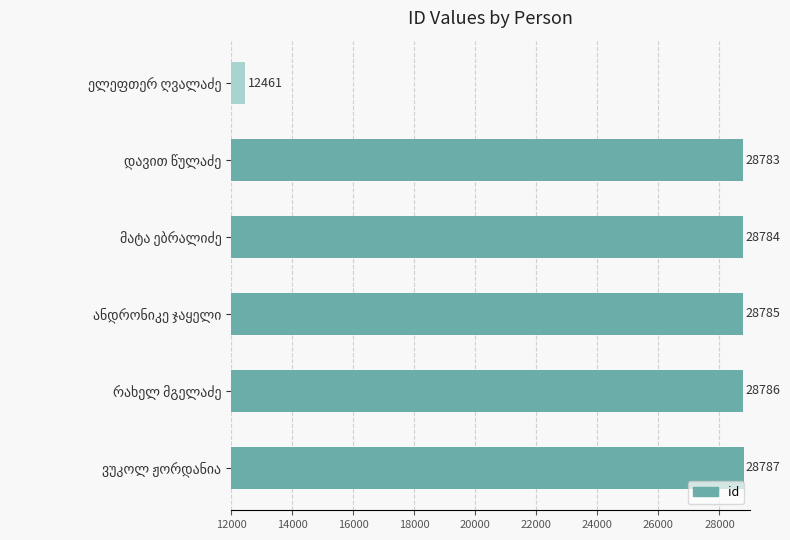

What is the minimum value shown in the chart?

12461